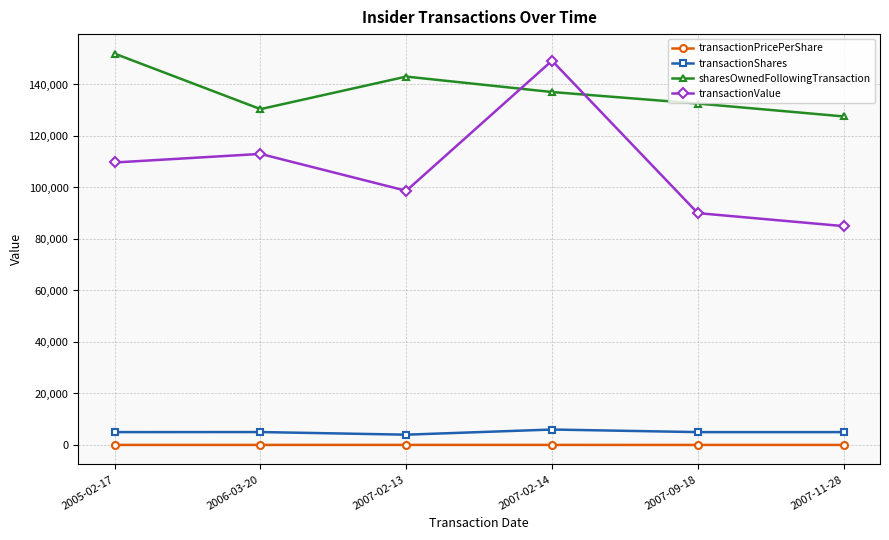

At which category does sharesOwnedFollowingTransaction reach its first local valley?

2006-03-20